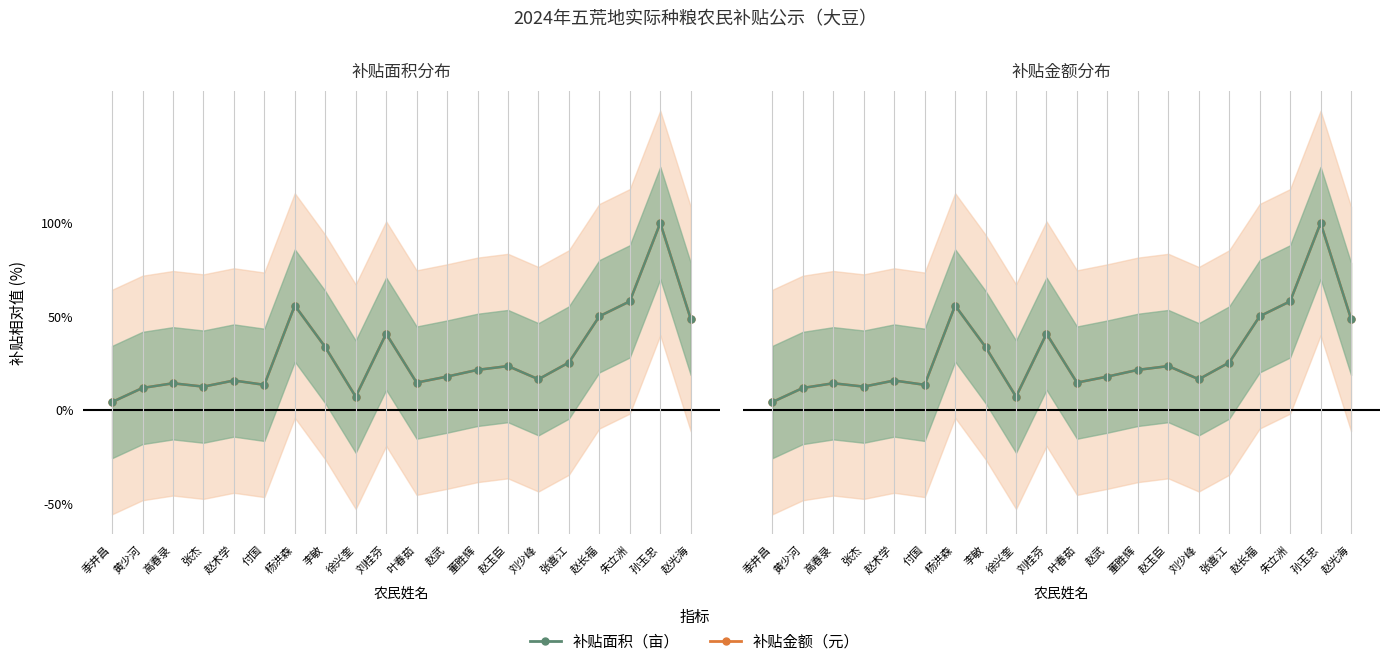

At which label does 补贴金额（万元） first exceed 21?

杨洪森